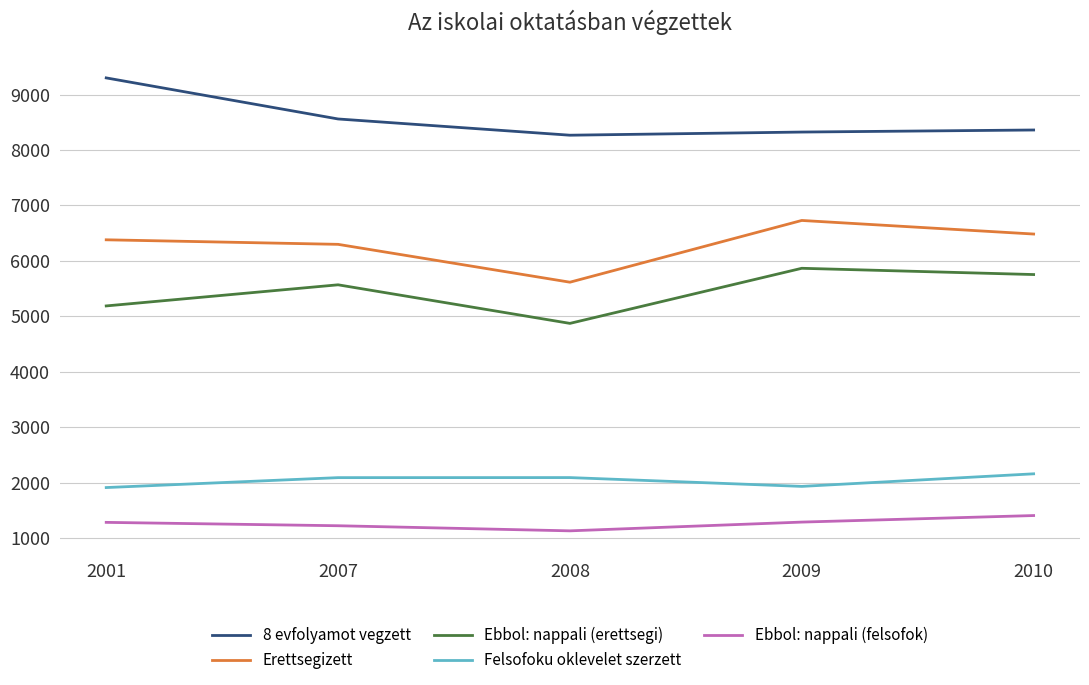

What is the difference between the Ebbol: nappali (felsofok) values at 2009 and 2007?

66